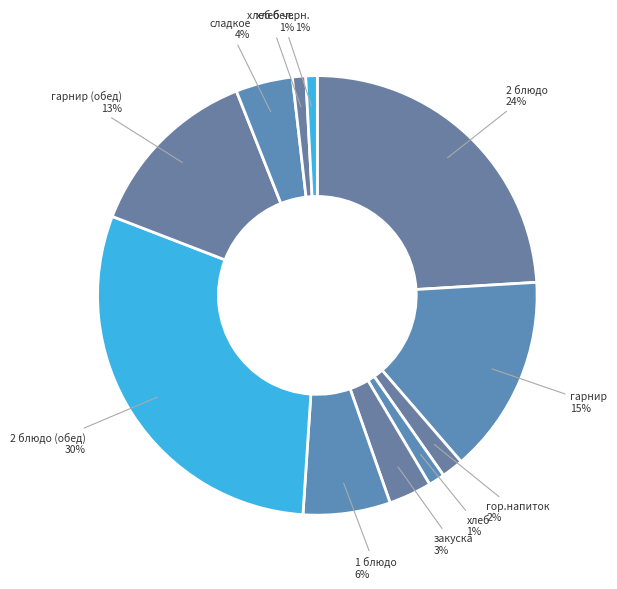

Between 2 блюдо and хлеб черн., which is larger?

2 блюдо